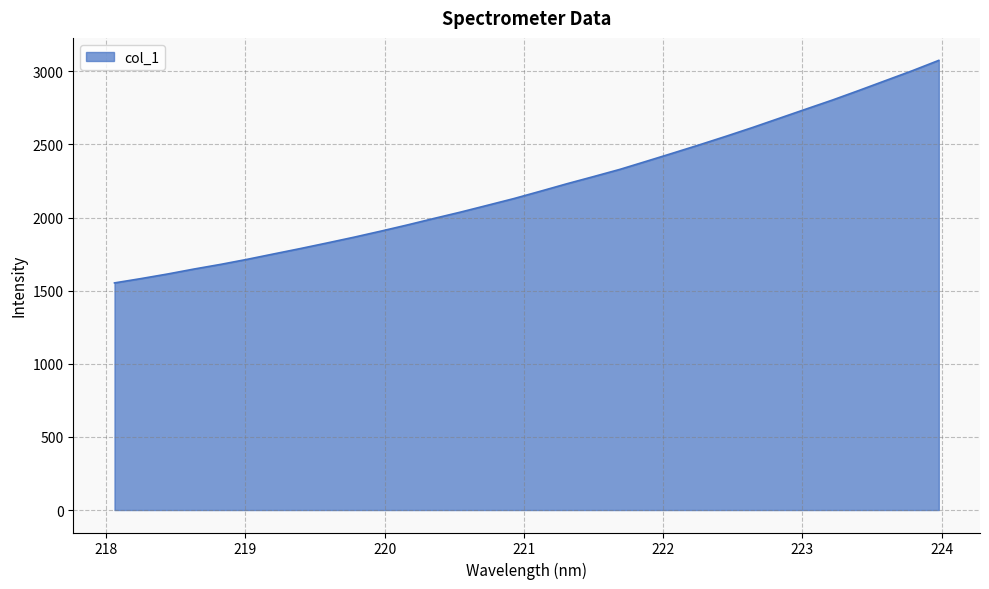

What is the greatest value displayed?

3074.5